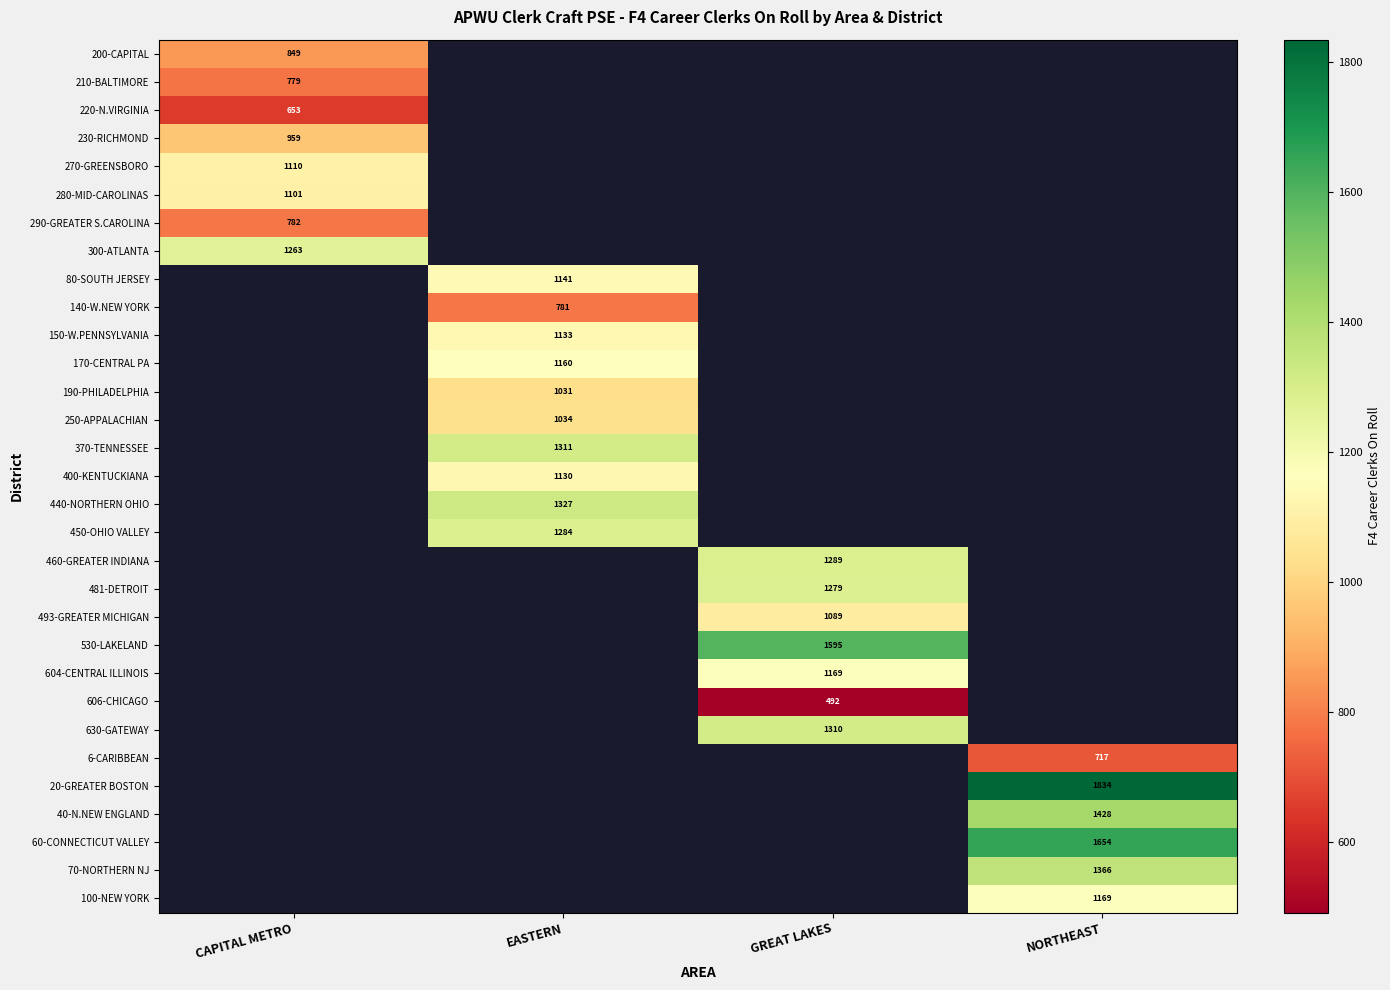

The 190-PHILADELPHIA series shows 1545 at EASTERN. True or false?

False